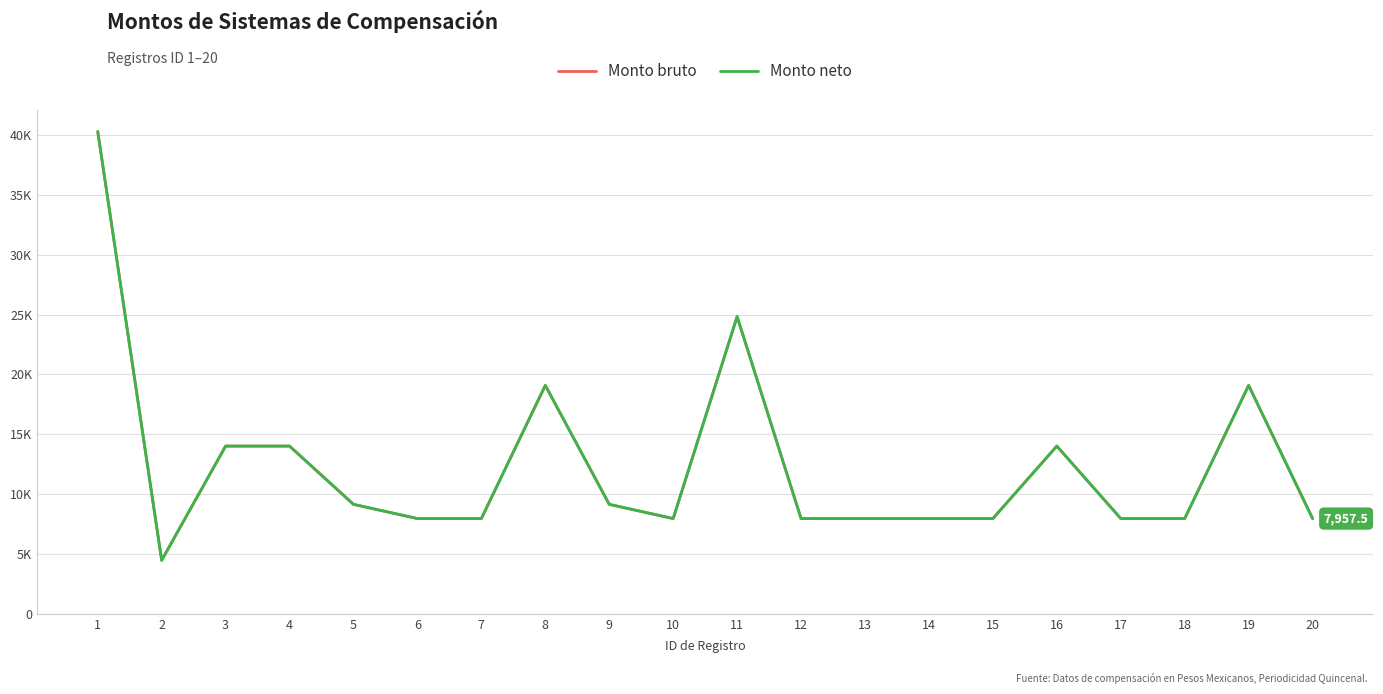

The value of Monto bruto at 16 is 23557.5. True or false?

False